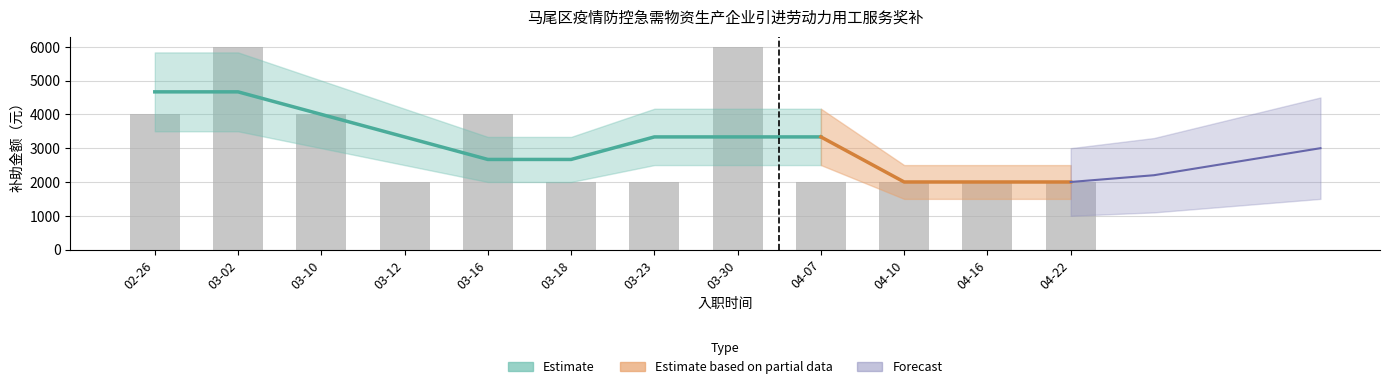

At which label is the value closest to 4000?

02-26